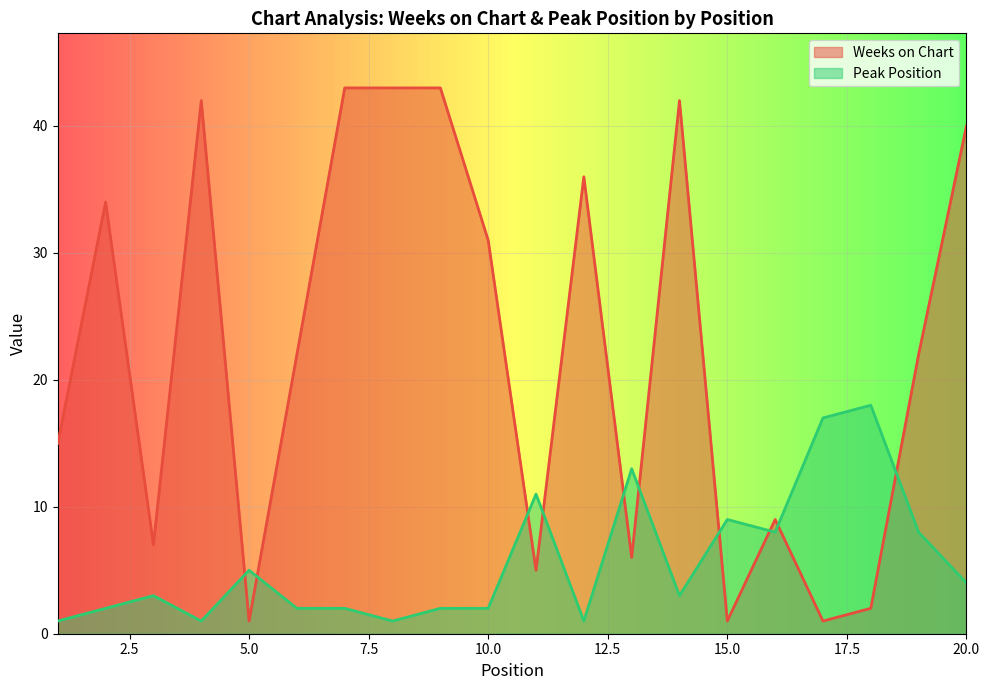

How many lines are shown in the chart?

2